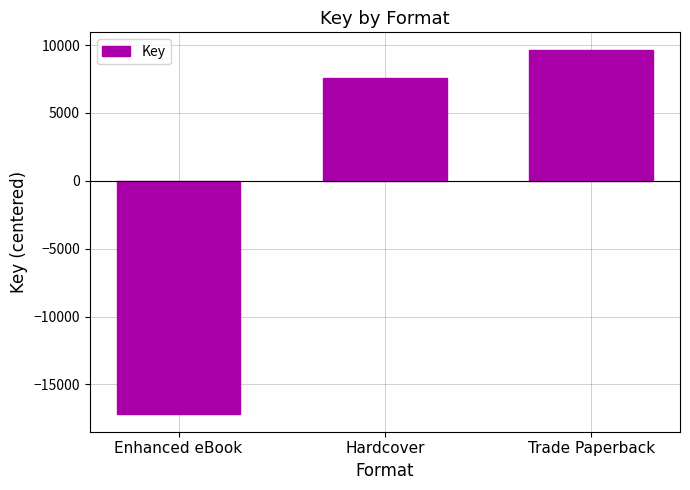

The chart shows a value of -17142 at Enhanced eBook. True or false?

True